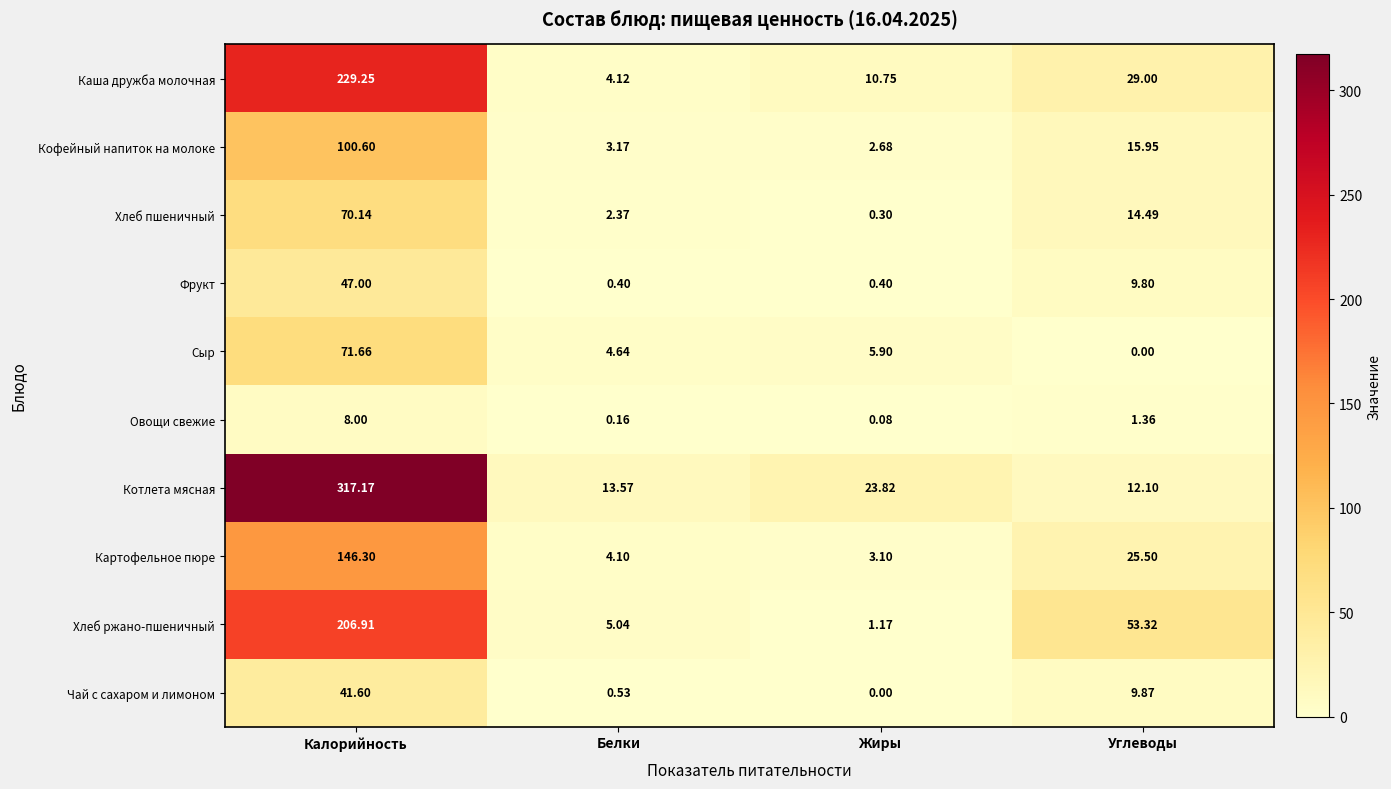

Rank the series by their maximum value, from highest to lowest.

Котлета мясная, Каша дружба молочная, Хлеб ржано-пшеничный, Картофельное пюре, Кофейный напиток на молоке, Сыр, Хлеб пшеничный, Фрукт, Чай с сахаром и лимоном, Овощи свежие